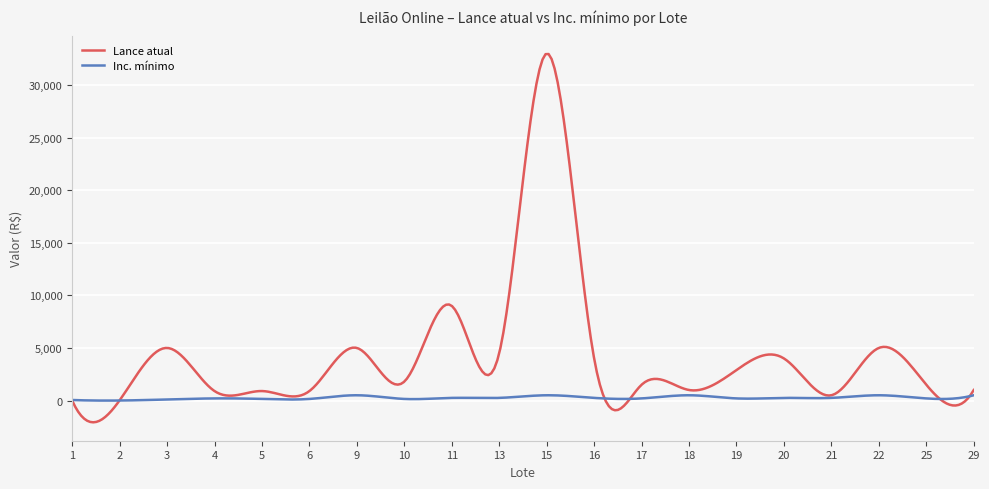

Which series has the largest total across all categories?

Lance atual